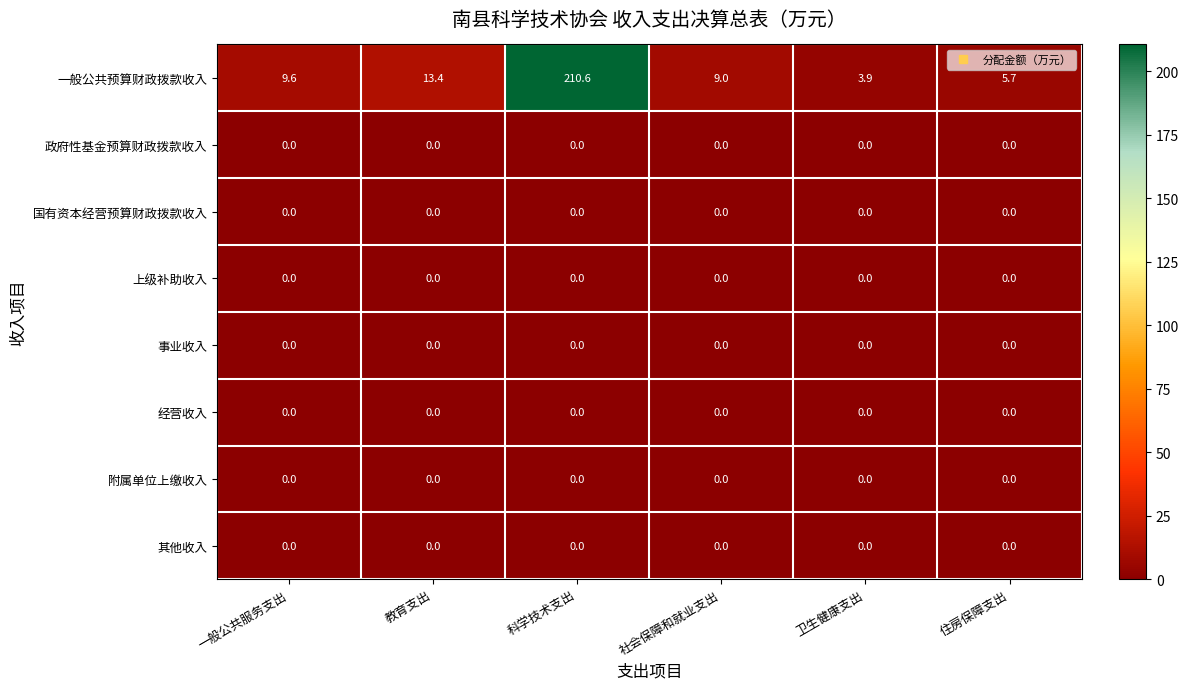

Is it true that 政府性基金预算财政拨款收入 equals 0.0 at 科学技术支出?

True